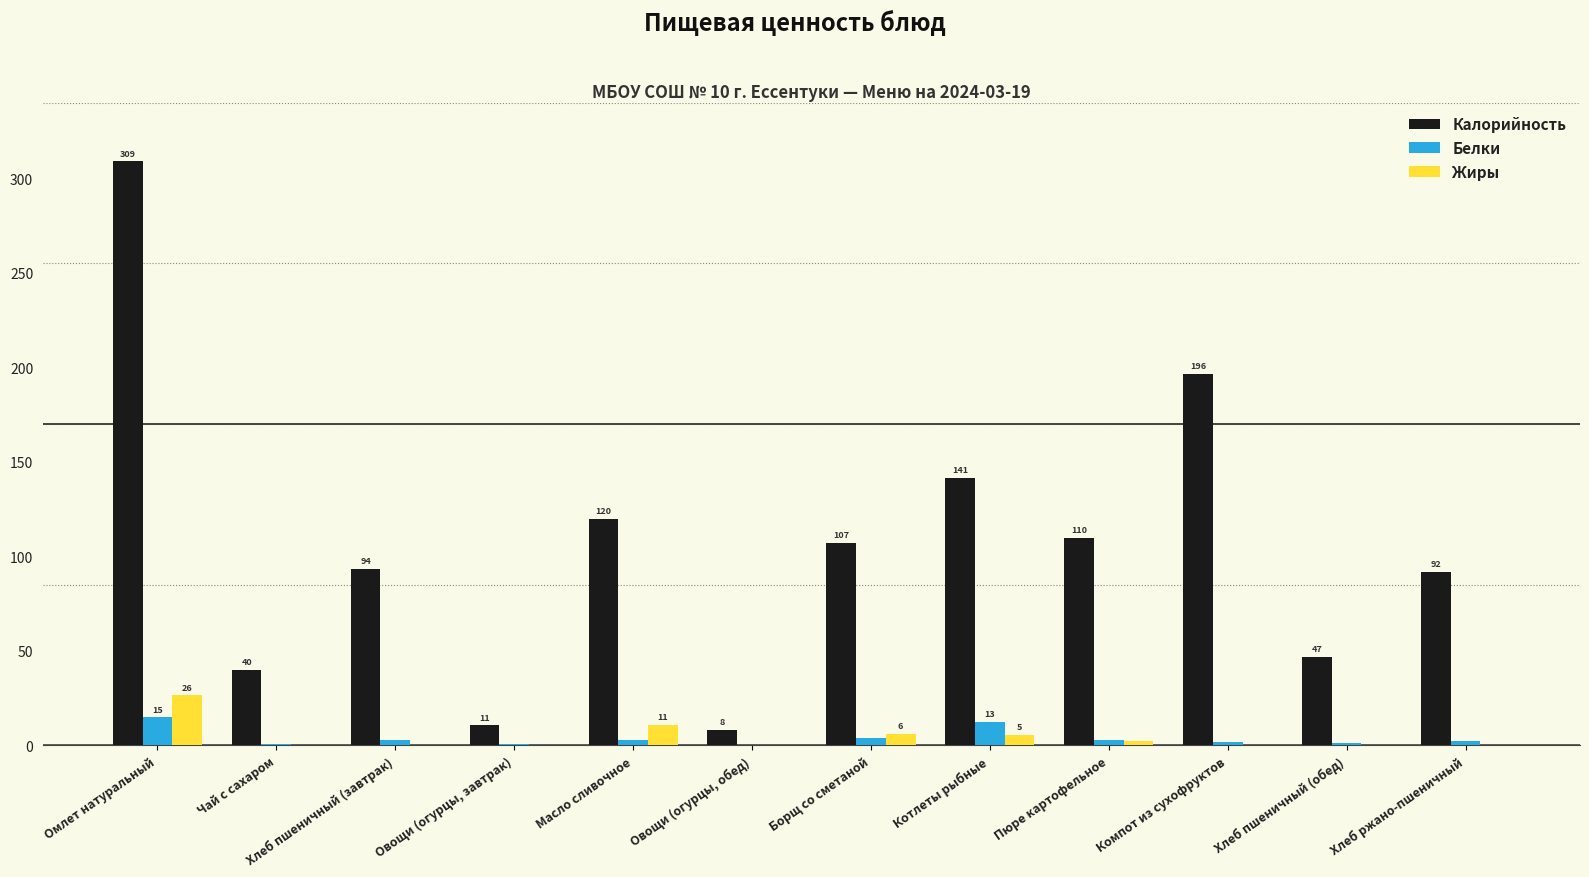

Does the chart contain stacked bars?

No